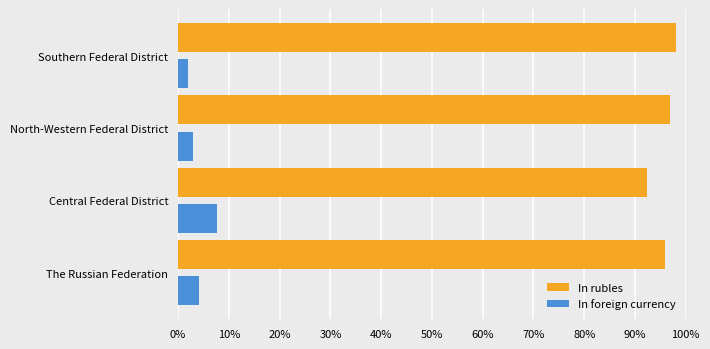

Rank the series by their maximum value, from highest to lowest.

In rubles, In foreign currency